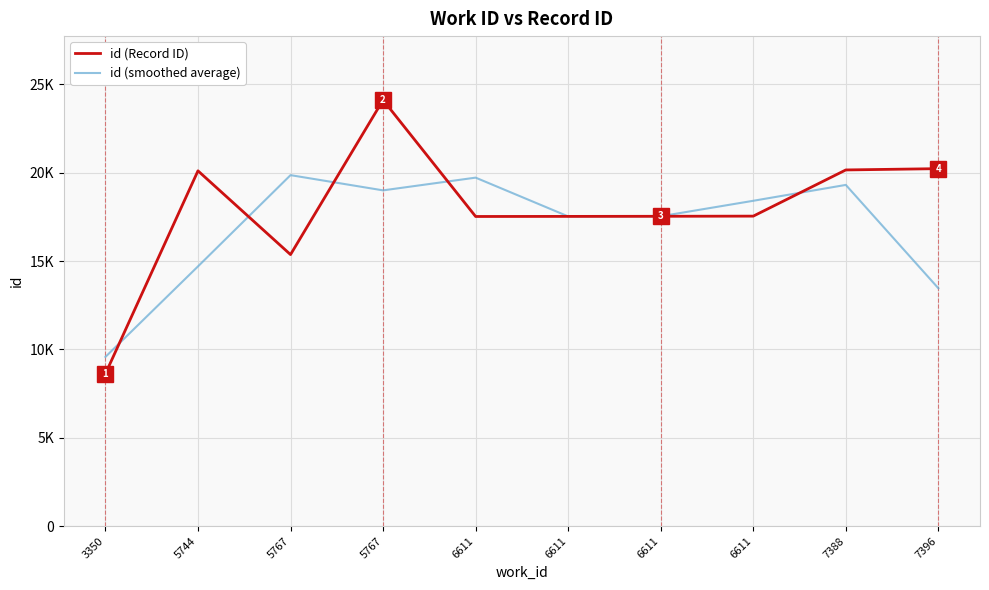

List the series in order of their peak value, highest first.

id (Record ID), id (smoothed average)